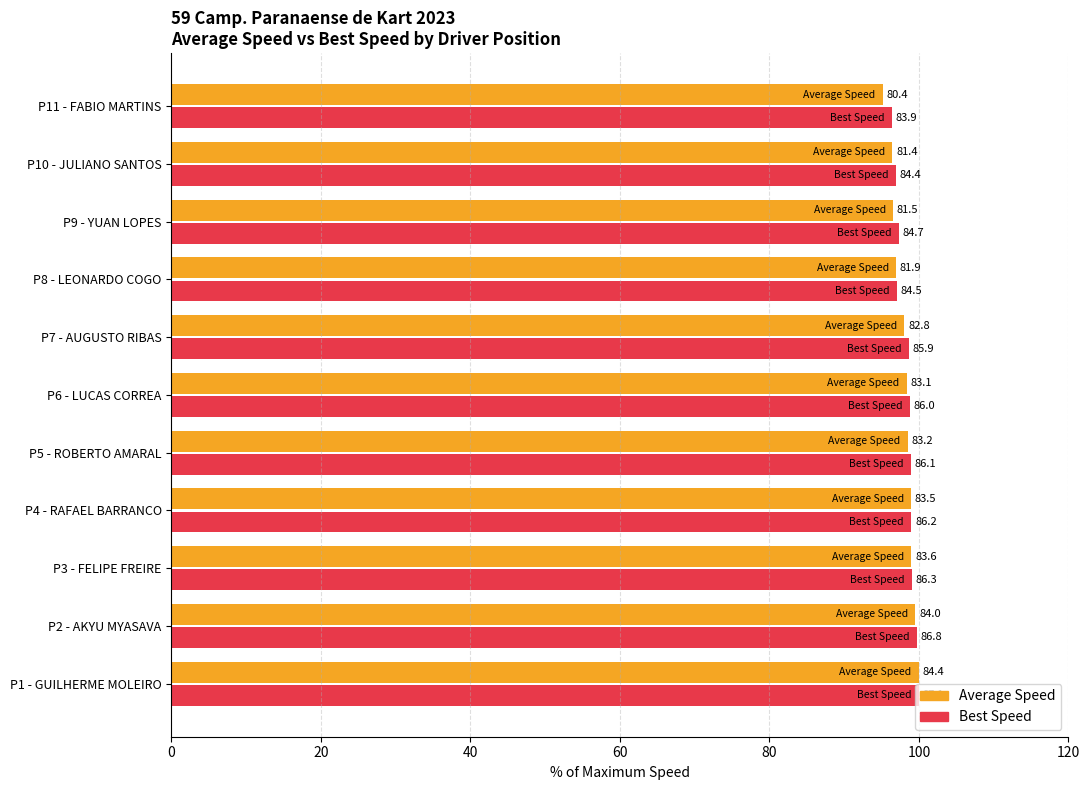

What are all the series names shown in the legend?

Average Speed, Best Speed